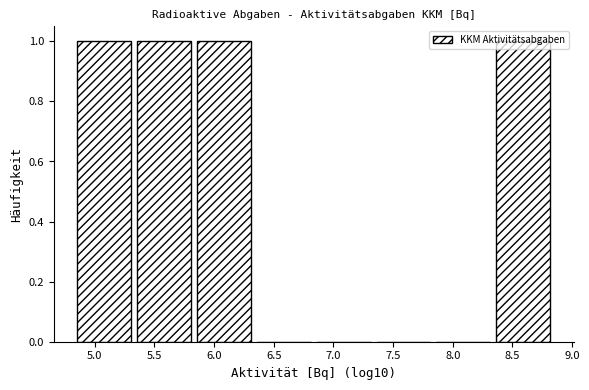

Reading left to right, transcribe this chart: for each bar, give the range it covers on the x-axis and its height. Neither the bar edges nor the heights are printed on the chart, so give them approximately, as read against the axes.

4.85 to 5.35: 1
5.35 to 5.85: 1
5.85 to 6.35: 1
6.35 to 6.85: 0
6.85 to 7.35: 0
7.35 to 7.85: 0
7.85 to 8.35: 0
8.35 to 8.85: 1